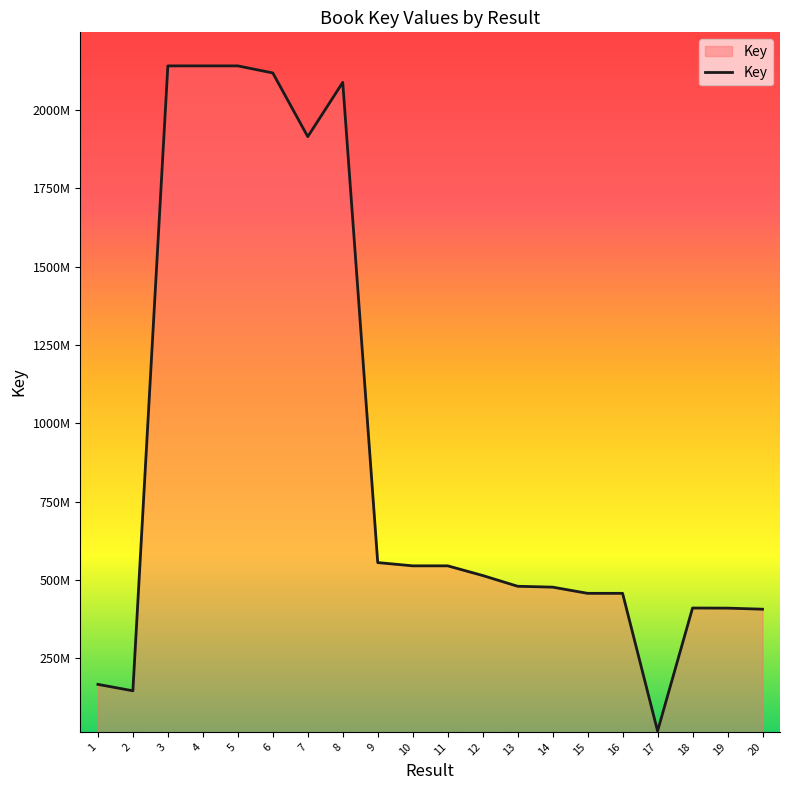

What is the sum of the values at 6 and 11?

2664393164